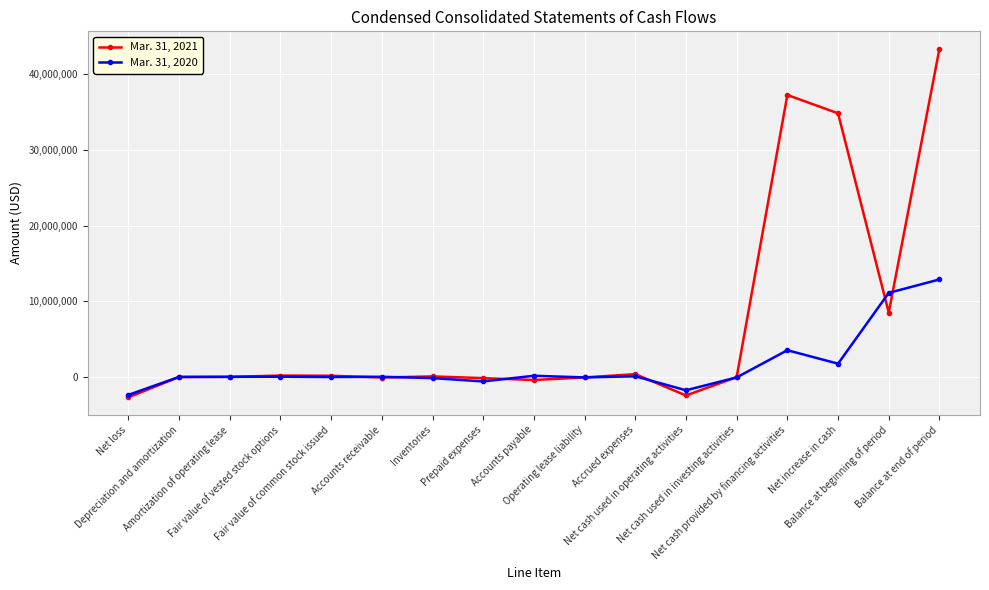

What position from the right is Depreciation and amortization?

16